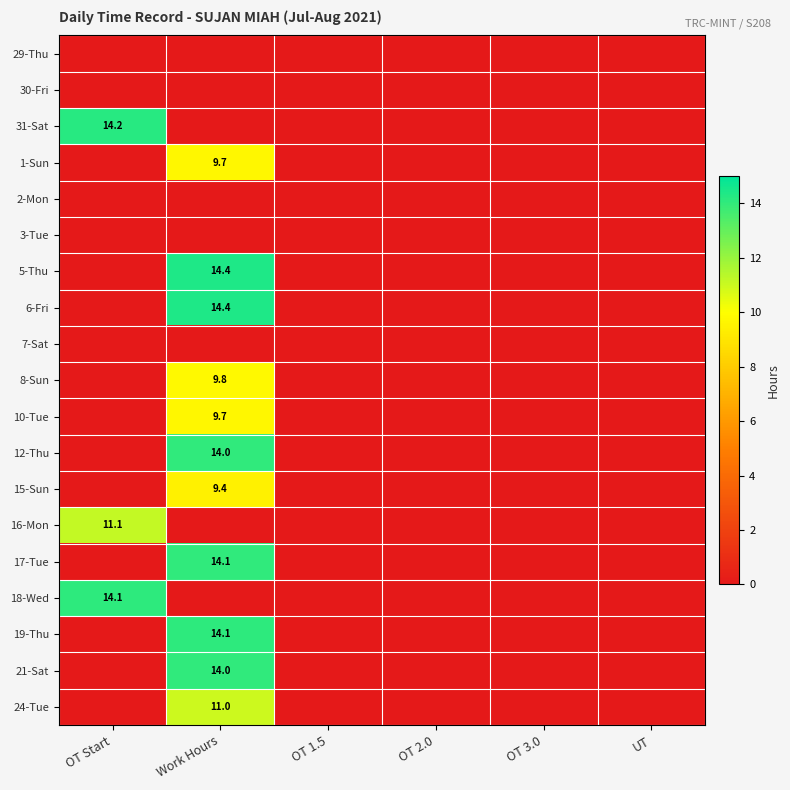

The value of 24-Tue at Work Hours is 11.0. True or false?

True